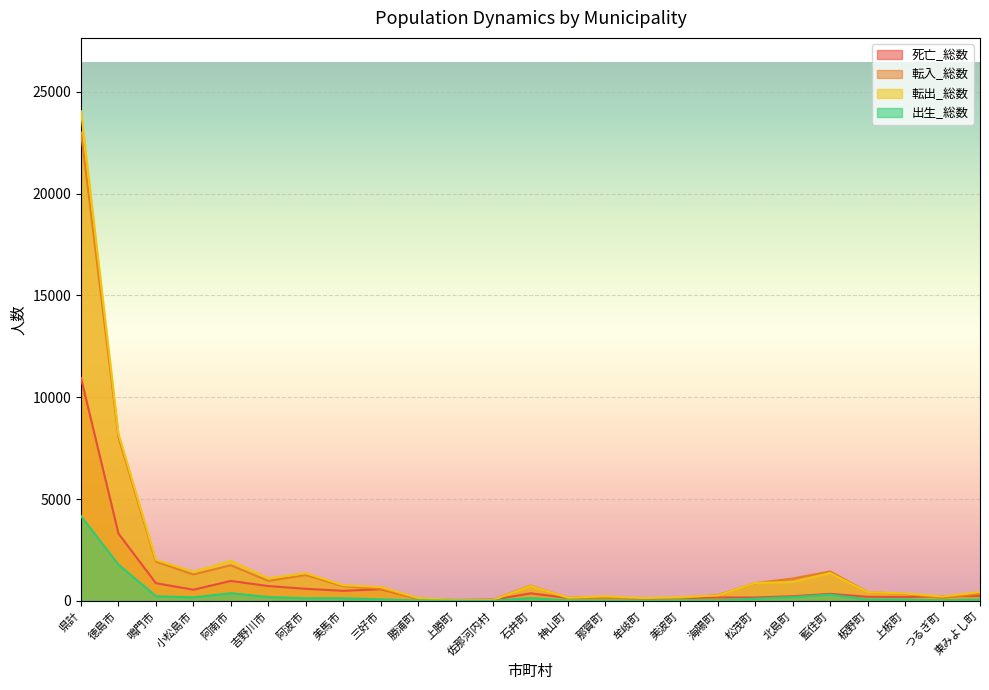

What is the label of the 2nd point from the right?

つるぎ町